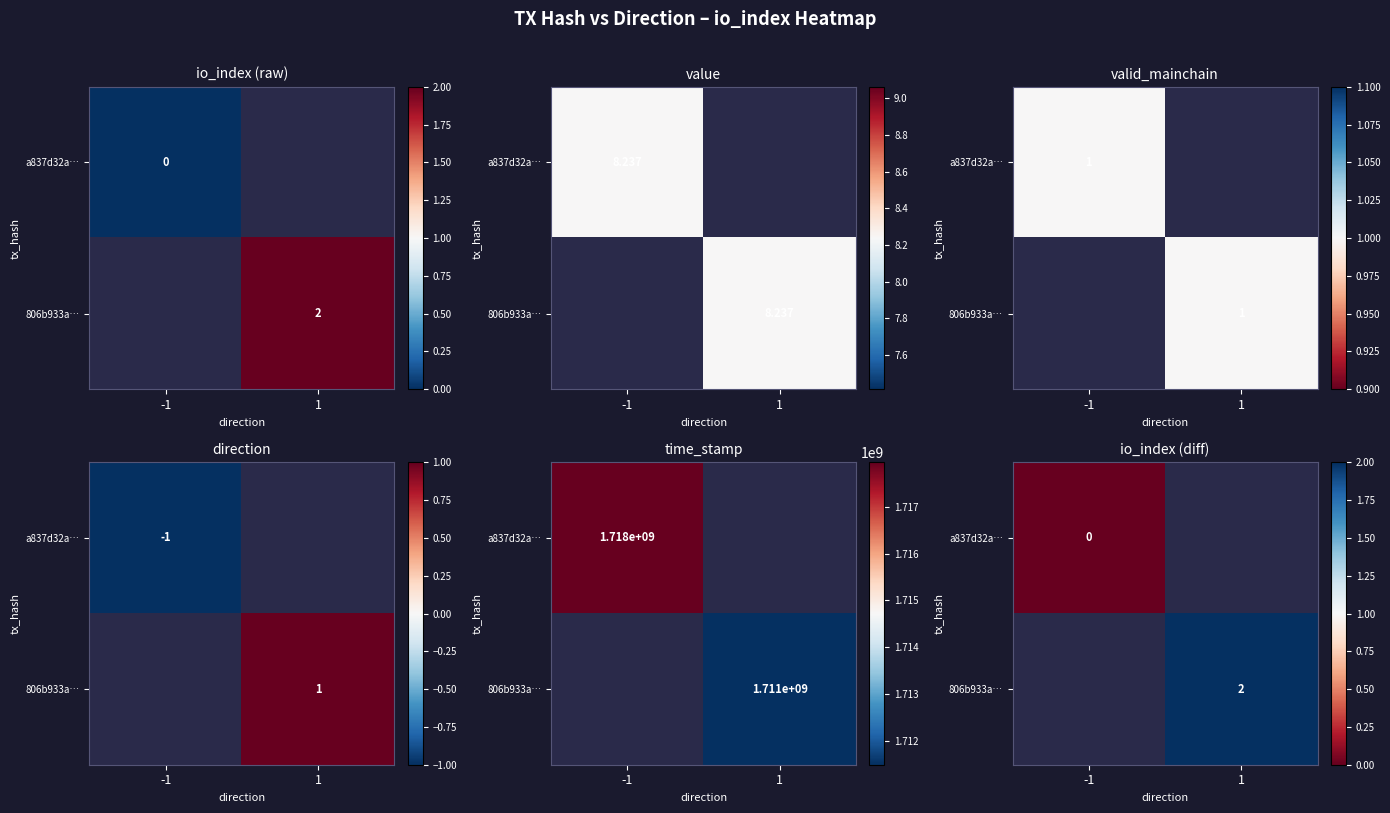

Is the value of 806b933a… at 1 greater than the value of a837d32a… at 1?

No